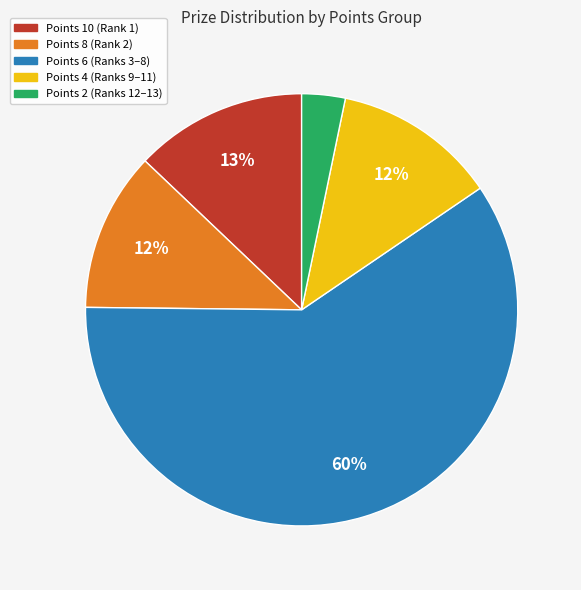

To the nearest percent, what is the average slice percentage?

20%